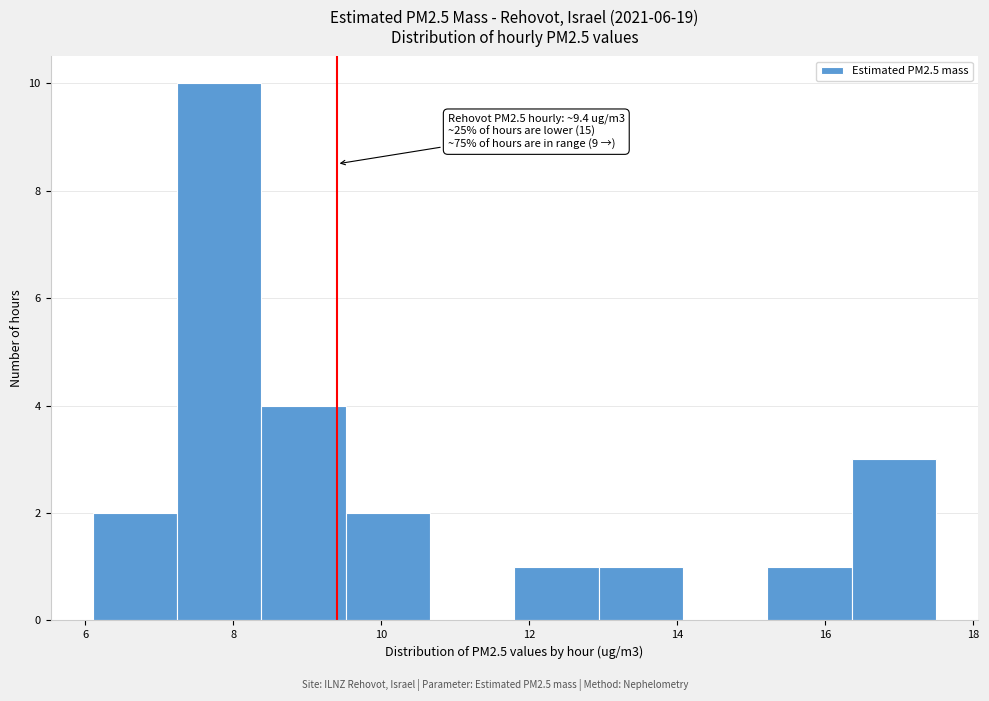

Which range on the x-axis has the tallest bar?

7.24 to 8.38